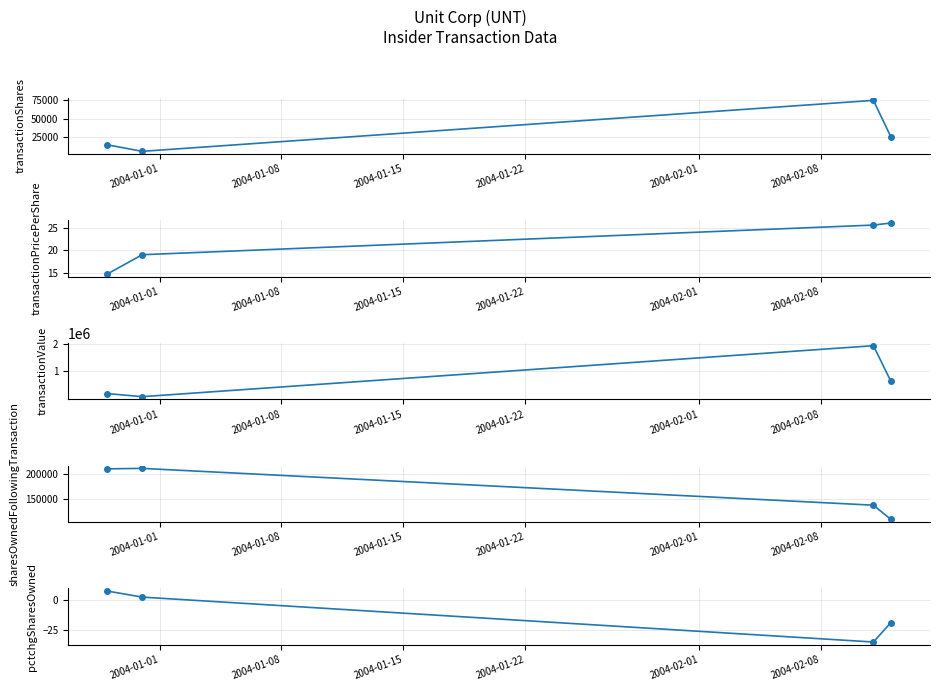

True or false: transactionShares and pctchgSharesOwned intersect in this chart.

False